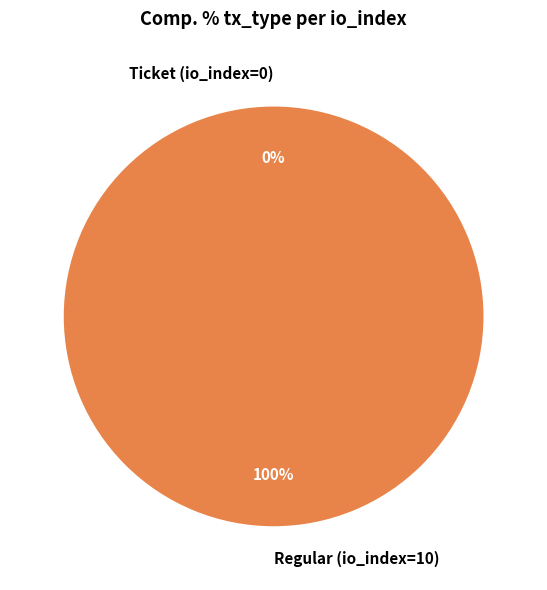

The Regular (io_index=10) slice represents 99% of the pie. True or false?

False